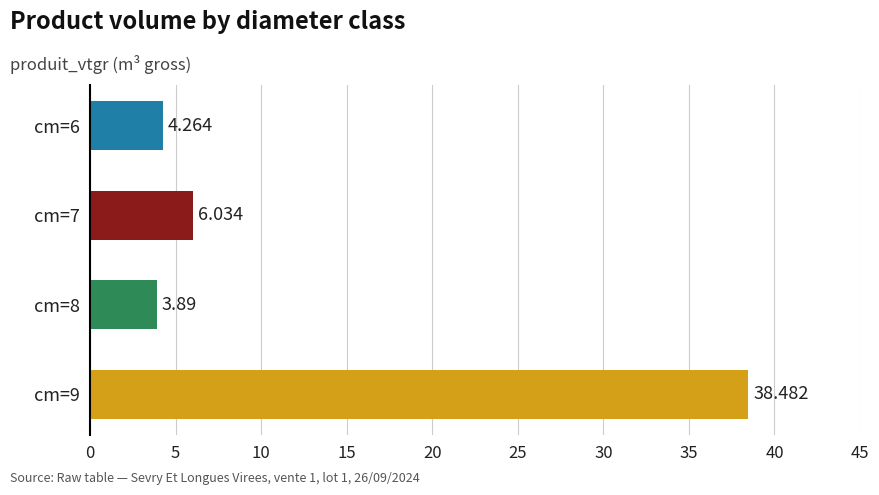

What is the greatest value displayed?

38.5